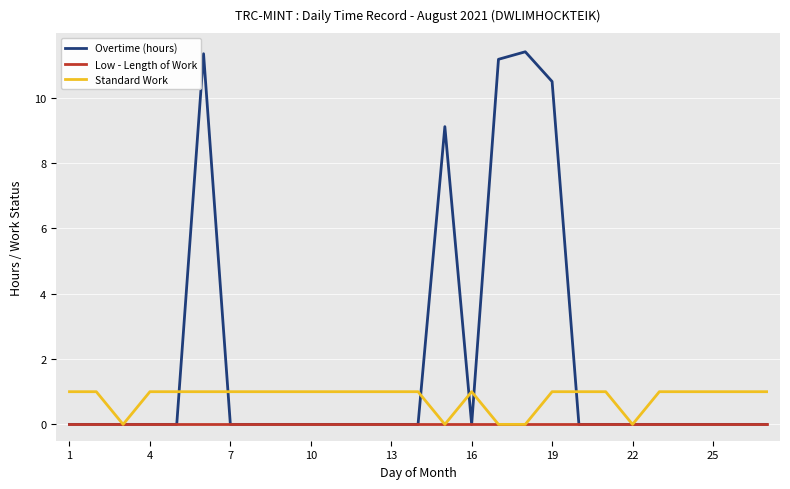

At how many categories does at least one series exceed 9?

5